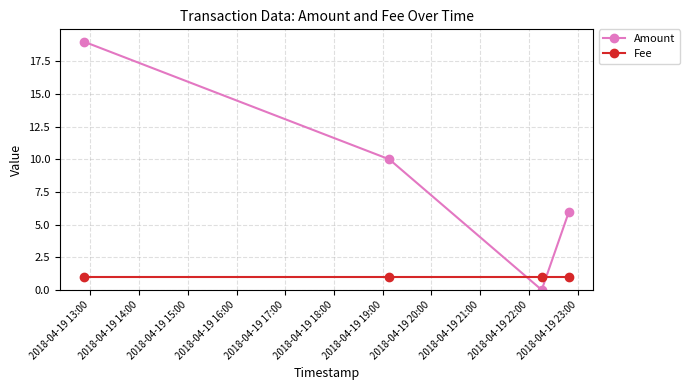

What is the difference between the second highest and second lowest values in the Amount series?

4